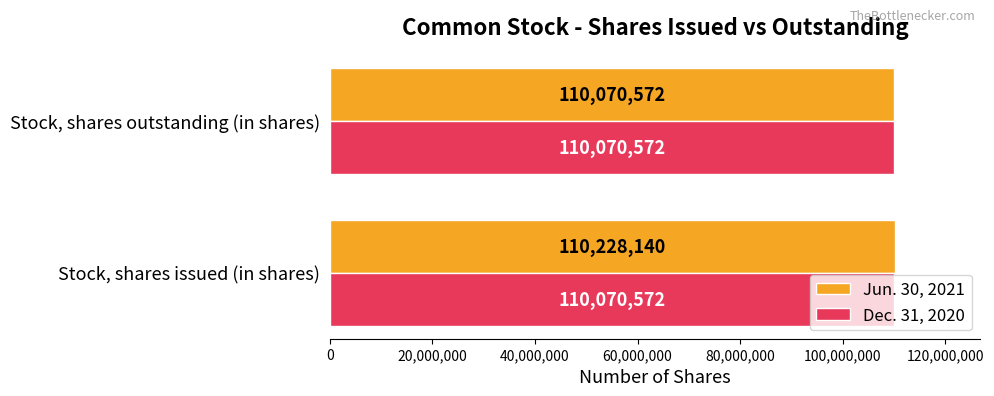

What is the approximate value of Jun. 30, 2021 at Stock, shares issued (in shares), to the nearest 100?

110228100